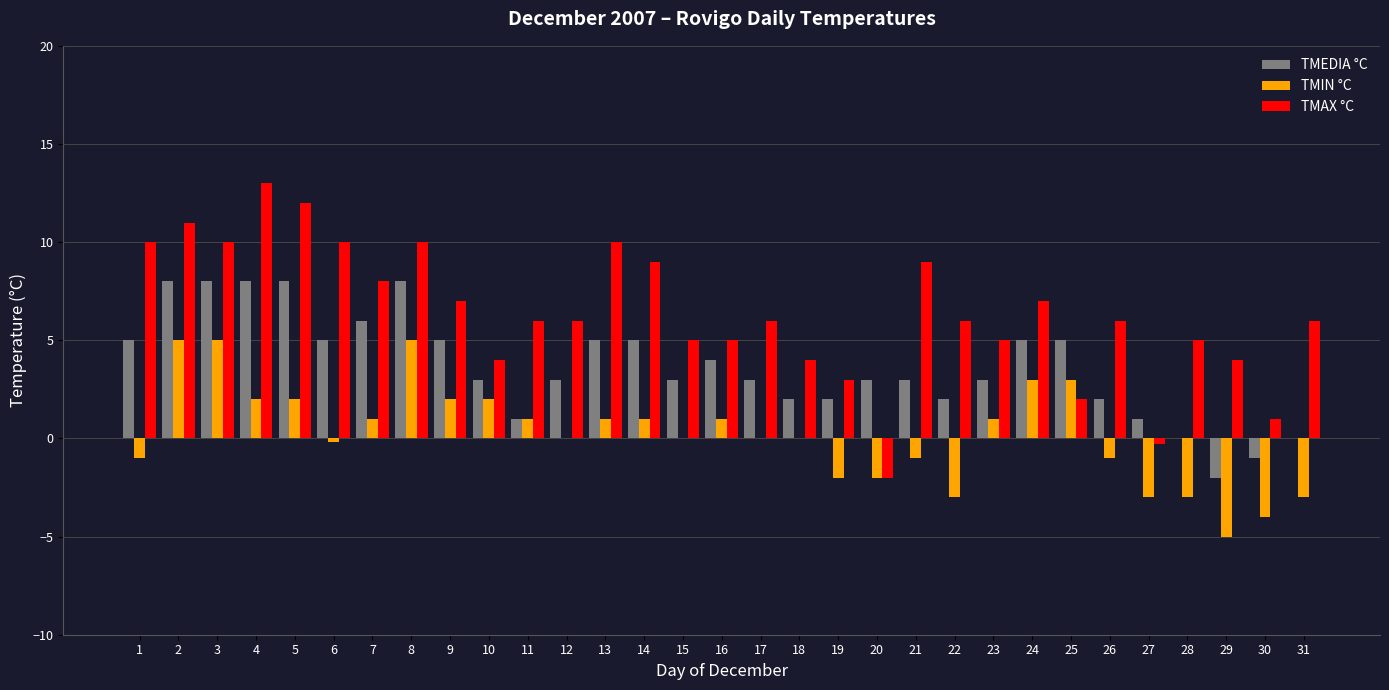

Reading right to left, what are all the values shown in this chart?

TMEDIA °C: 31=0.0	30=-1.0	29=-2.0	28=0.0	27=1.0	26=2.0	25=5.0	24=5.0	23=3.0	22=2.0	21=3.0	20=3.0	19=2.0	18=2.0	17=3.0	16=4.0	15=3.0	14=5.0	13=5.0	12=3.0	11=1.0	10=3.0	9=5.0	8=8.0	7=6.0	6=5.0	5=8.0	4=8.0	3=8.0	2=8.0	1=5.0
TMIN °C: 31=-3.0	30=-4.0	29=-5.0	28=-3.0	27=-3.0	26=-1.0	25=3.0	24=3.0	23=1.0	22=-3.0	21=-1.0	20=-2.0	19=-2.0	18=0.0	17=0.0	16=1.0	15=0.0	14=1.0	13=1.0	12=0.0	11=1.0	10=2.0	9=2.0	8=5.0	7=1.0	6=-0.2	5=2.0	4=2.0	3=5.0	2=5.0	1=-1.0
TMAX °C: 31=6.0	30=1.0	29=4.0	28=5.0	27=-0.3	26=6.0	25=2.0	24=7.0	23=5.0	22=6.0	21=9.0	20=-2.0	19=3.0	18=4.0	17=6.0	16=5.0	15=5.0	14=9.0	13=10.0	12=6.0	11=6.0	10=4.0	9=7.0	8=10.0	7=8.0	6=10.0	5=12.0	4=13.0	3=10.0	2=11.0	1=10.0